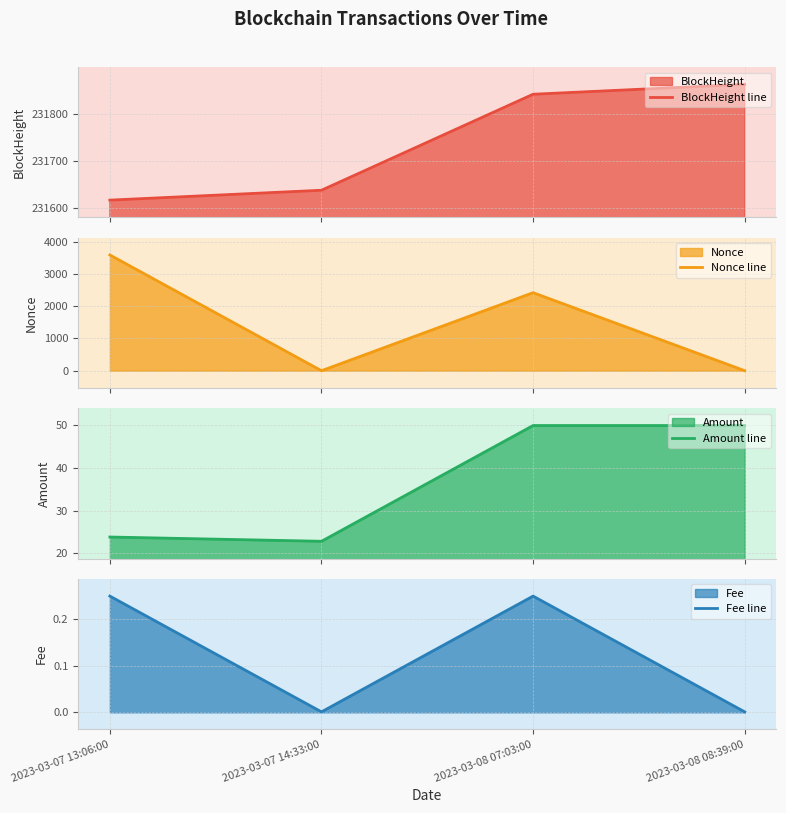

Where is the first local minimum for Amount line?

2023-03-07 14:33:00